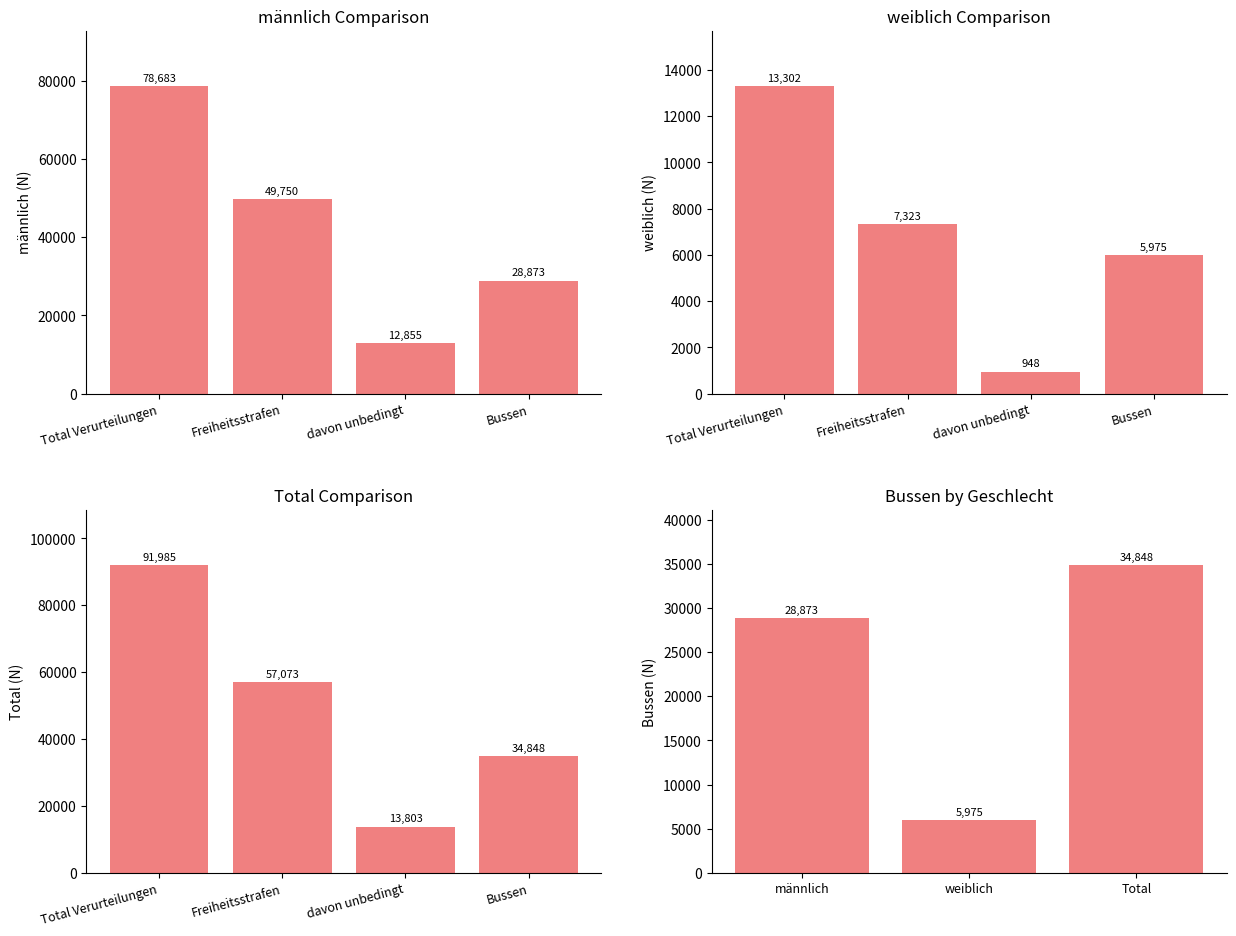

At which label does Total reach its peak?

Total Verurteilungen